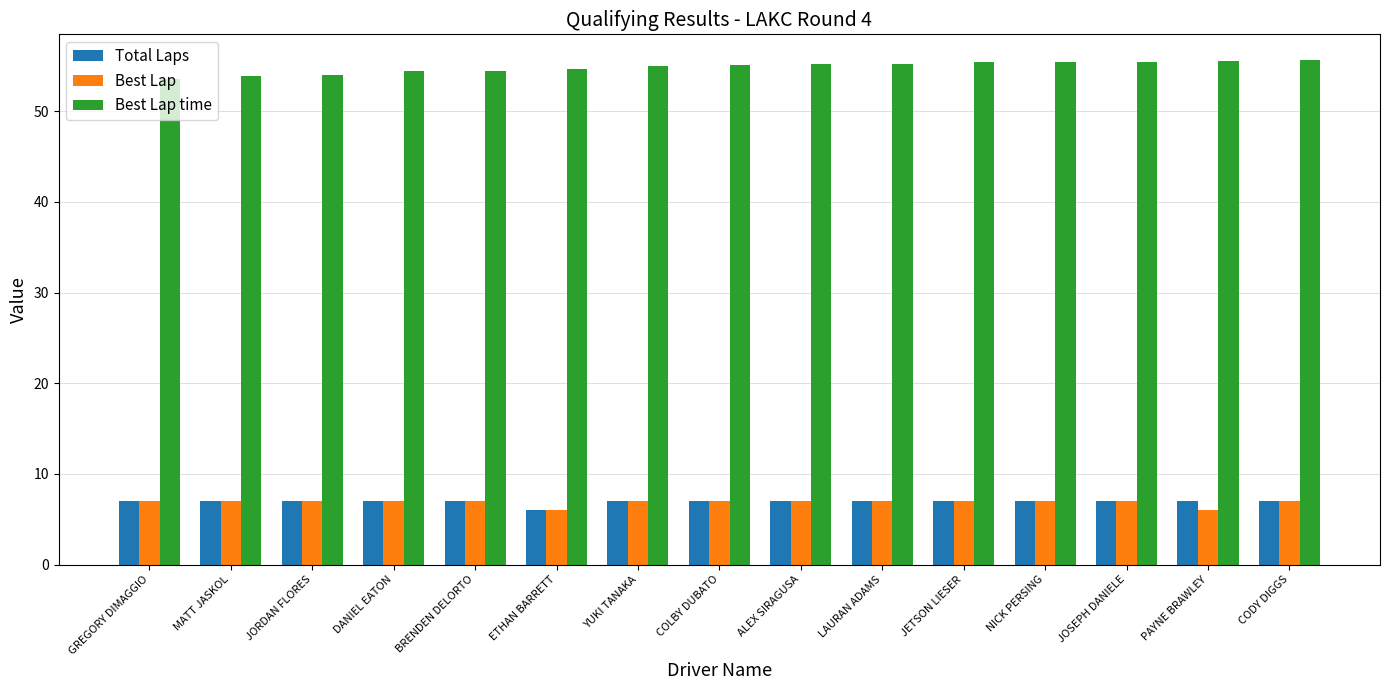

At how many categories does at least one series exceed 21?

15